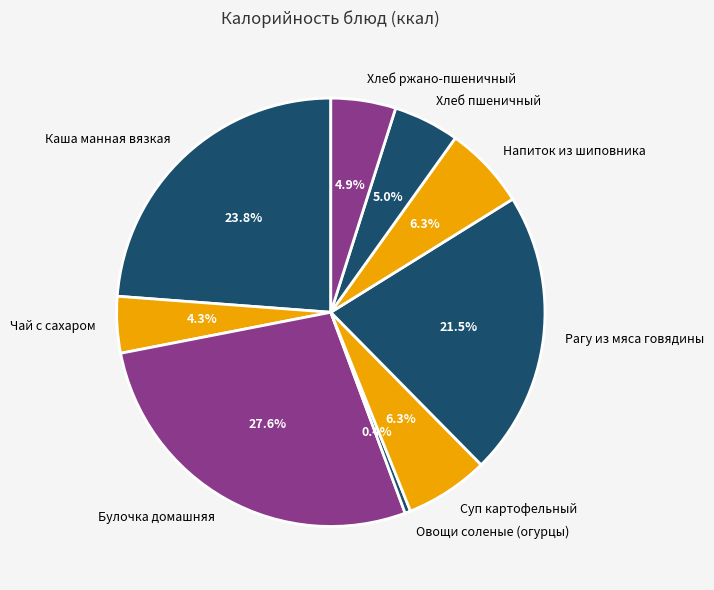

How many slices are in this pie chart?

9